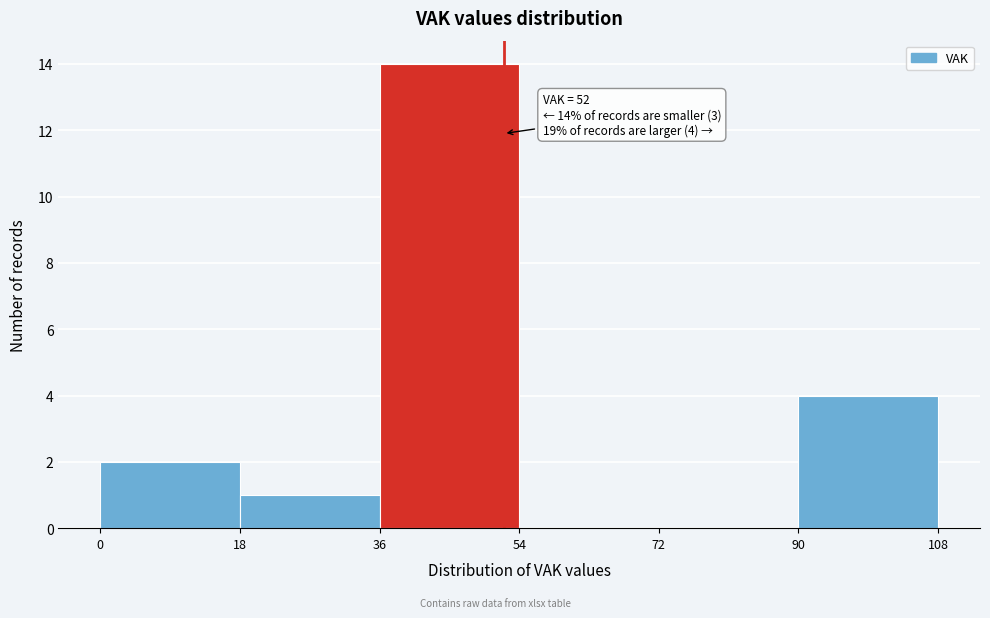

Which range on the x-axis has the tallest bar?

36 to 54